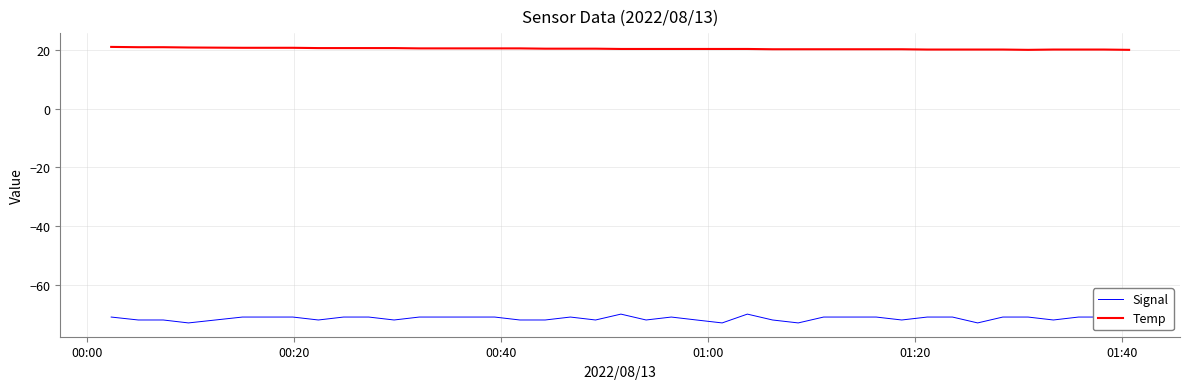

What is the value of the Signal point at the 18th from the left?

-71.0